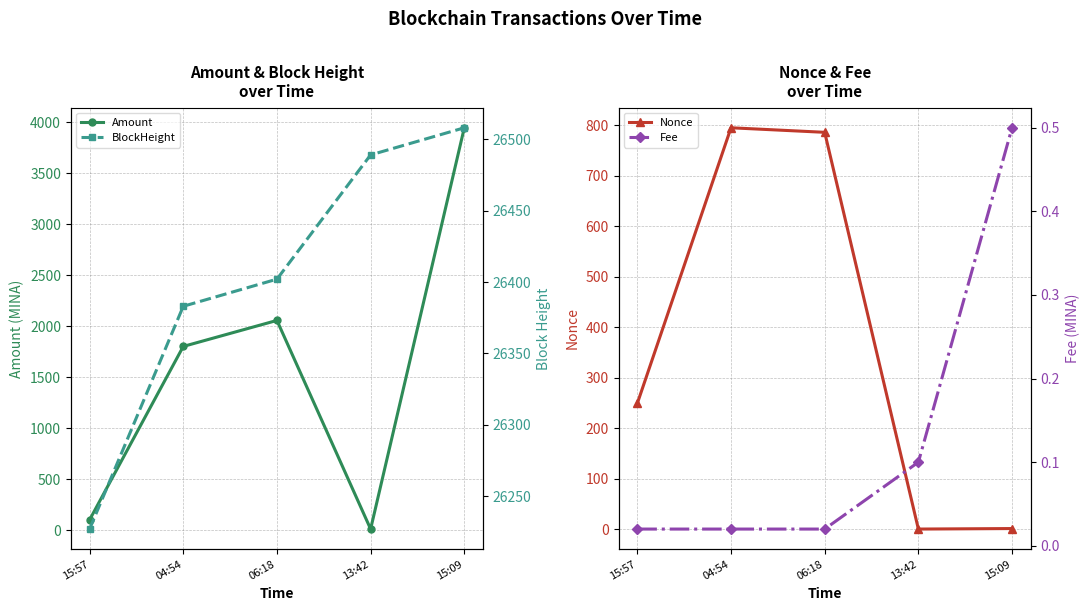

What is the approximate value of Amount at 15:09?

3945.0